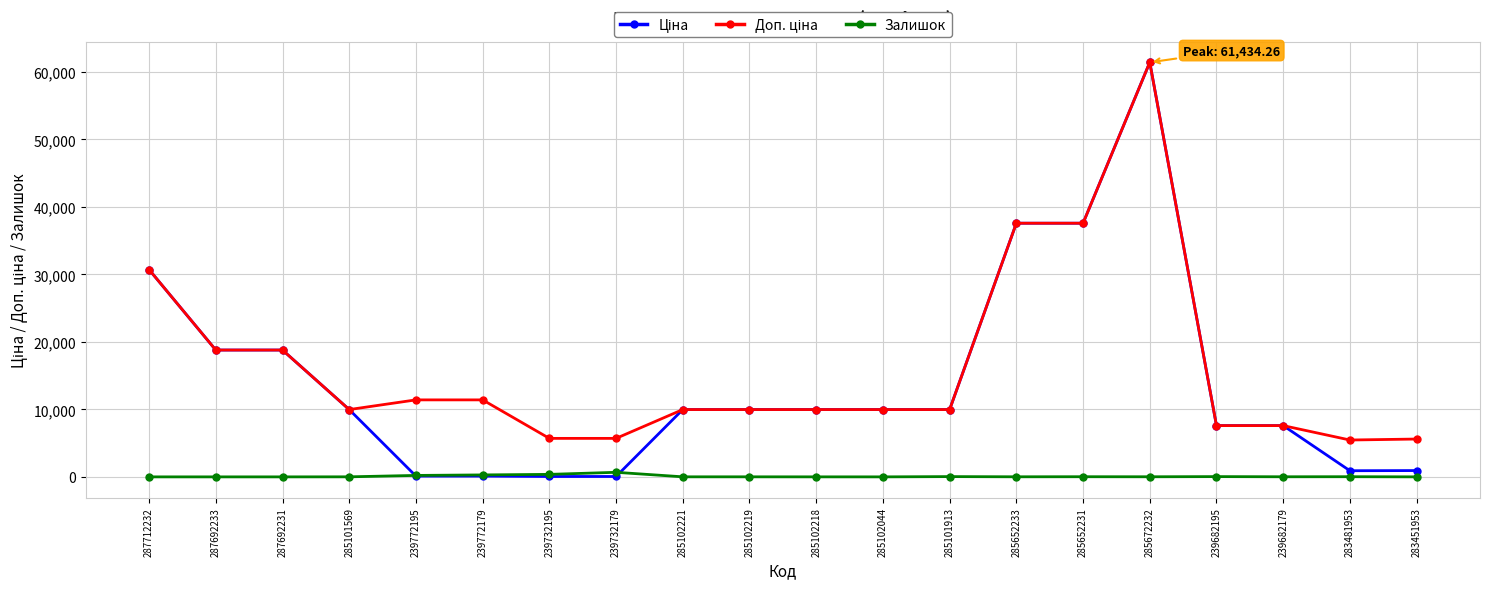

Which category has the highest value across all series?

285672232